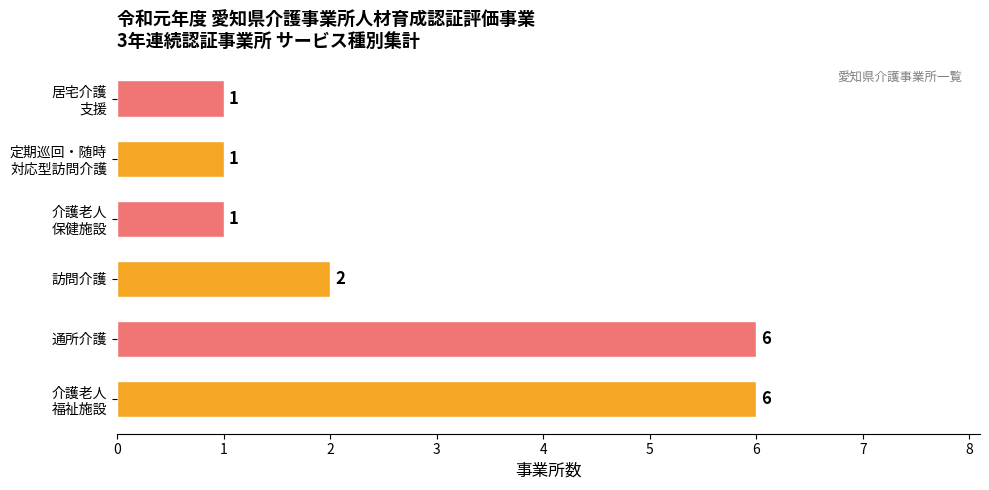

Reading bottom to top, what are all the values shown in this chart?

6	6	2	1	1	1